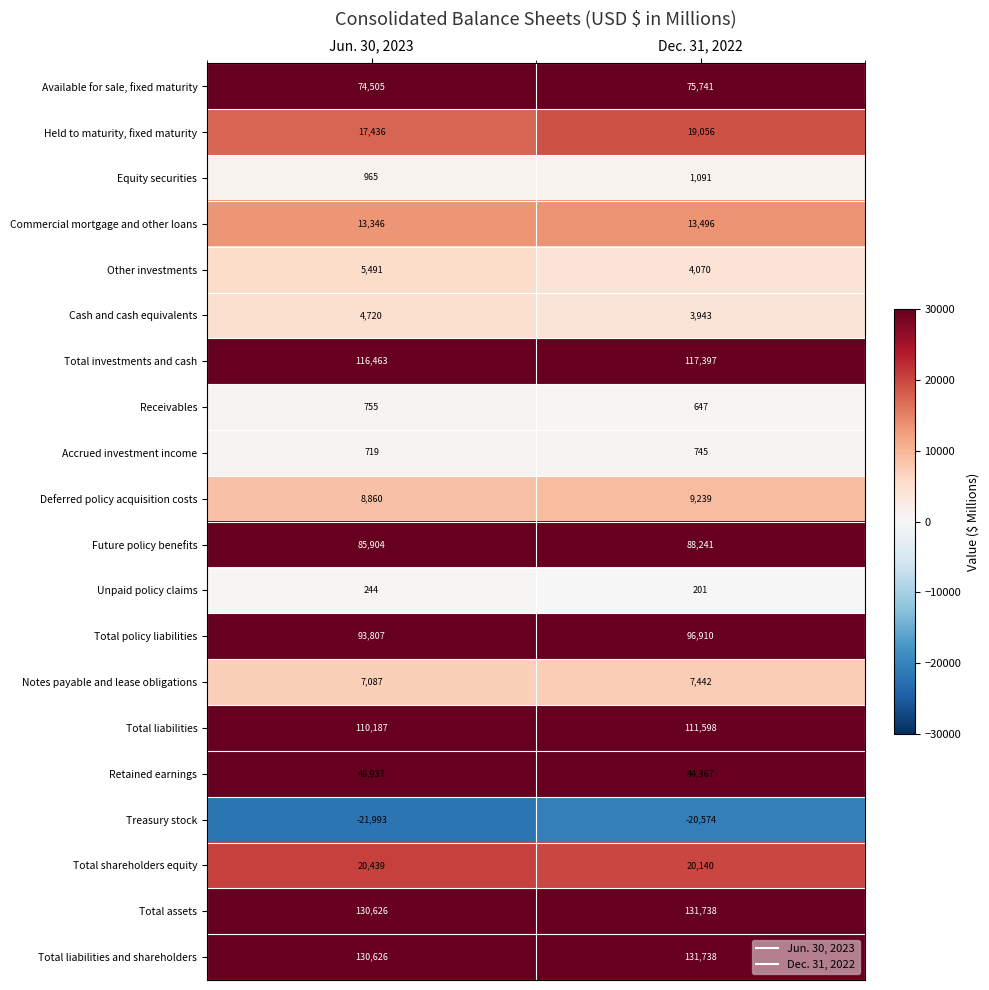

Which series has the largest range (max minus min)?

Total policy liabilities